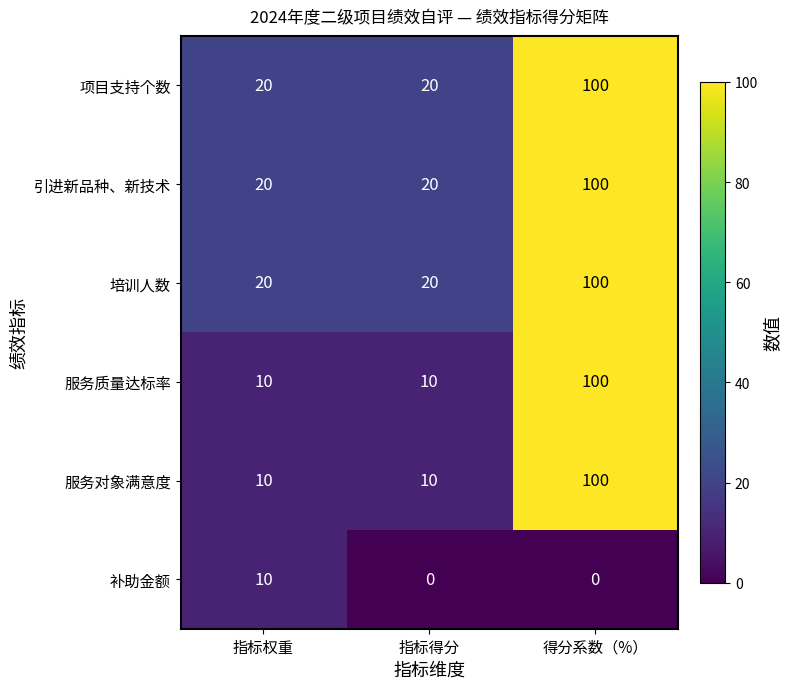

The 项目支持个数 series shows 29 at 指标得分. True or false?

False